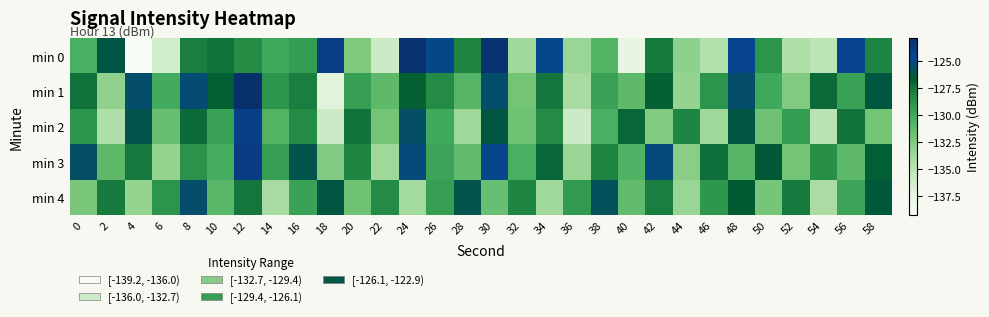

At which category is the sum across all series the highest?

12